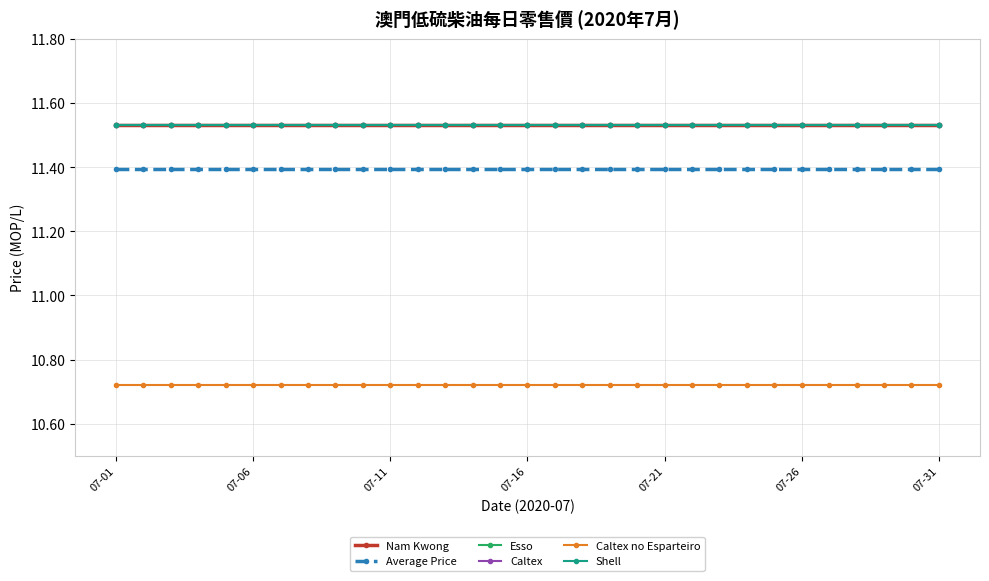

Is this an area chart (filled region under the line)?

No